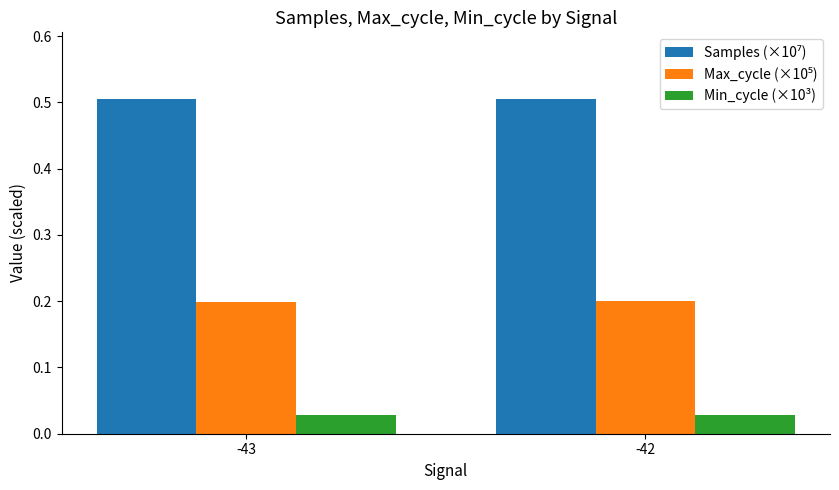

How many categories are shown in the chart?

2